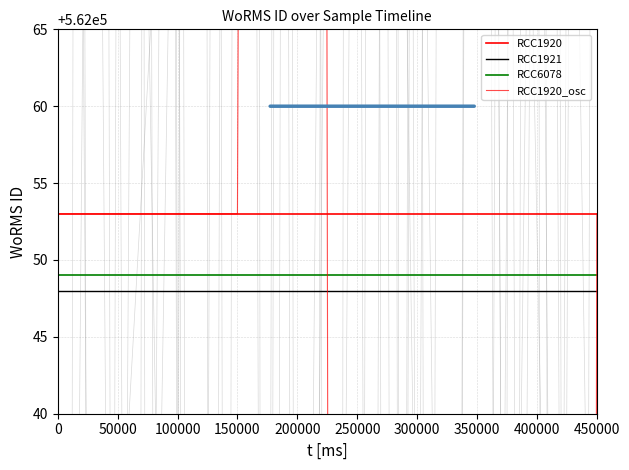

What is the average value of the RCC1921 series?

562048.0